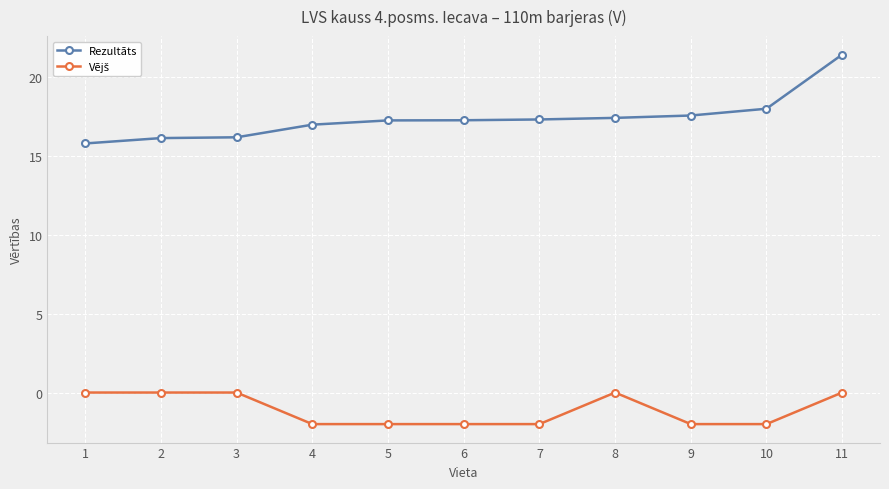

Which series has the largest range (max minus min)?

Rezultāts